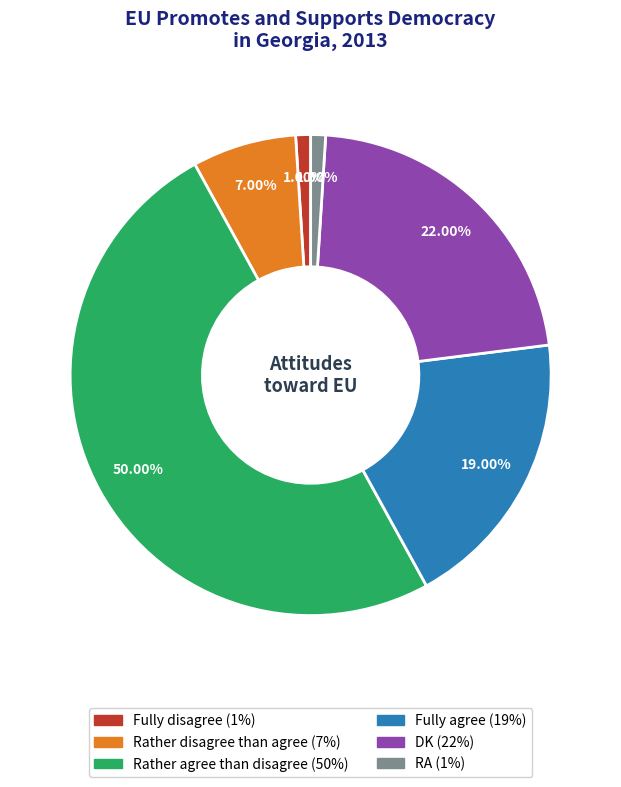

To the nearest percent, what is the difference between the Fully agree and DK slice percentages?

3%